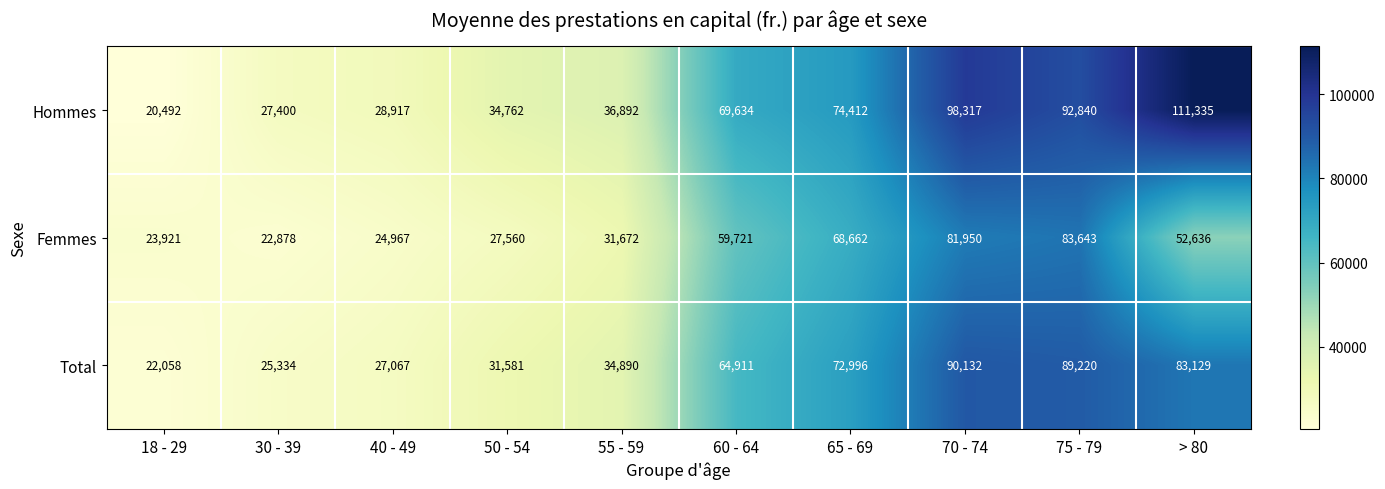

How many distinct data groups are displayed?

3